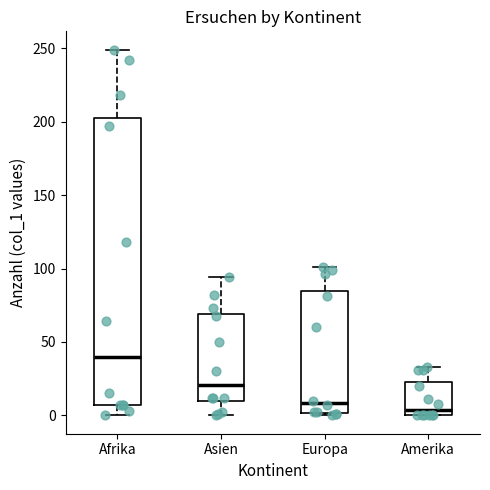

Where is the upper edge of the box for Europa on the y-axis? The values are not printed on the chart, so give them approximately, as read against the axis.

85